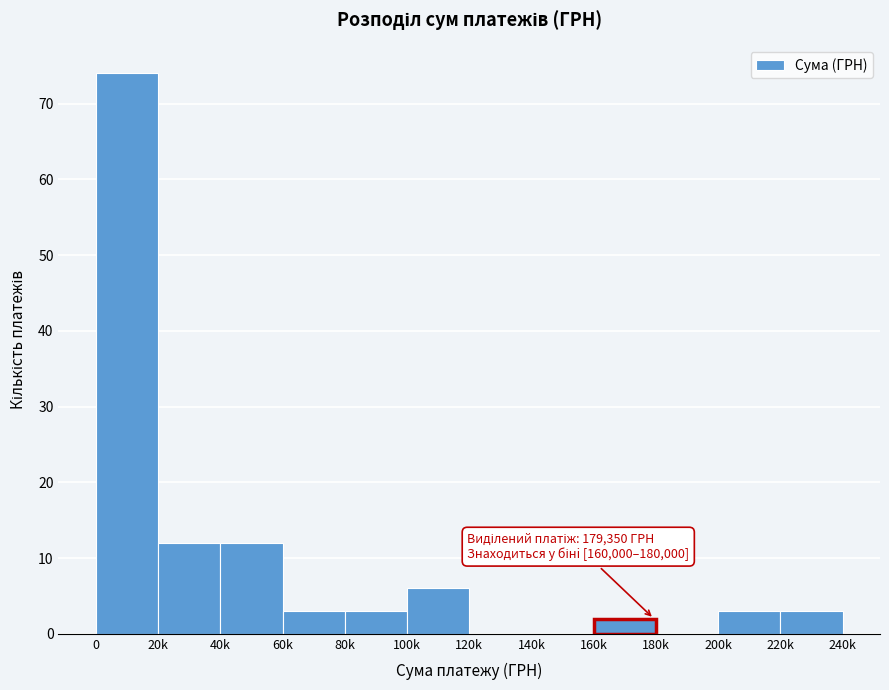

Reading left to right, extract all data points from this chart.

0=74	20k=12	40k=12	60k=3	80k=3	100k=6	120k=0	140k=0	160k=2	180k=0	200k=3	220k=3